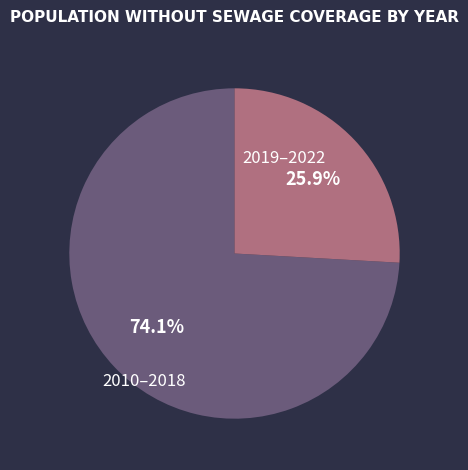

To the nearest percent, what is the difference between the largest and smallest slice percentages?

48%